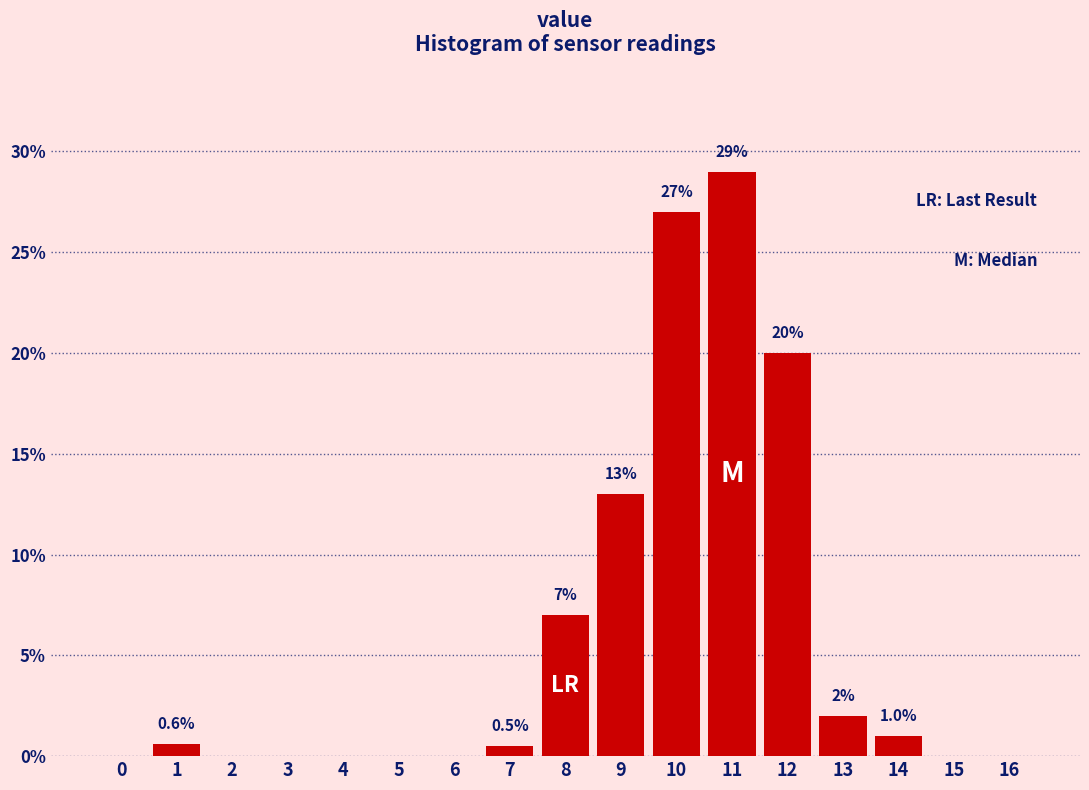

Reading left to right, extract all data points from this chart.

0=0.0	1=0.6	2=0.0	3=0.0	4=0.0	5=0.0	6=0.0	7=0.5	8=7.0	9=13.0	10=27.0	11=29.0	12=20.0	13=2.0	14=1.0	15=0.0	16=0.0